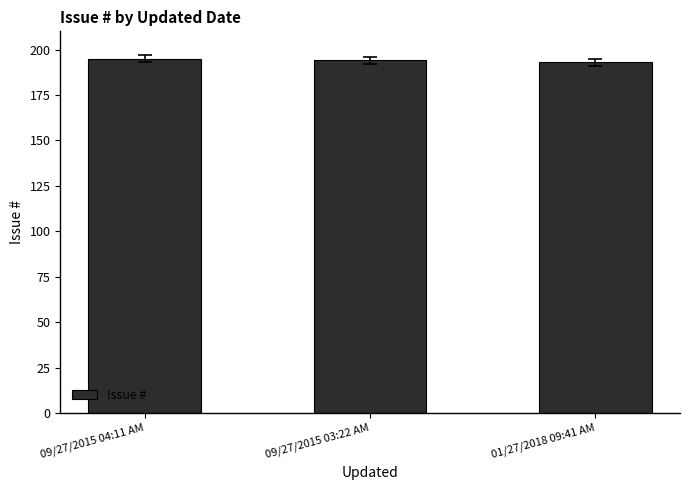

What is the difference between the values at 09/27/2015 03:22 AM and 01/27/2018 09:41 AM?

1